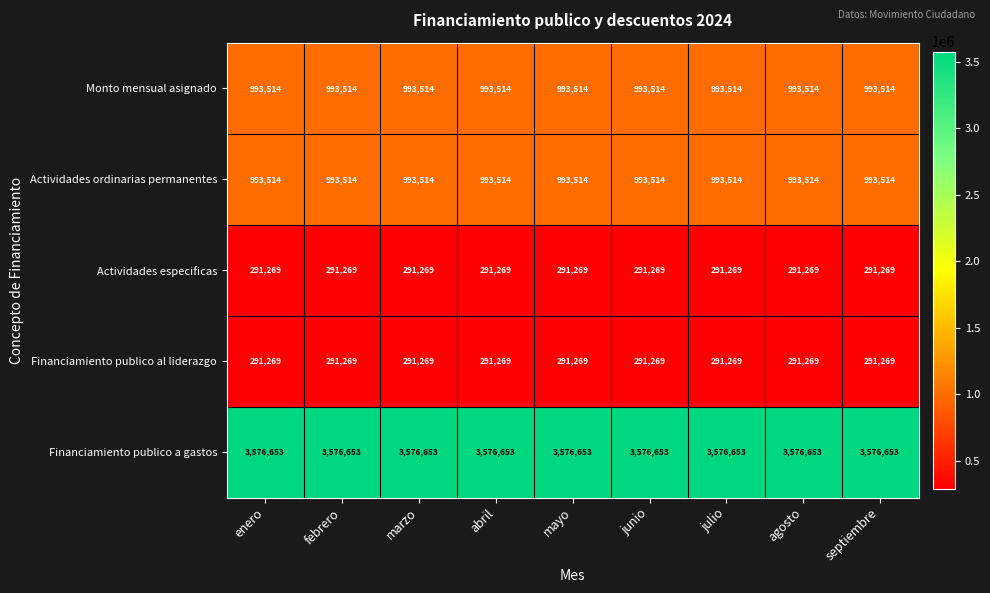

The value of Financiamiento publico al liderazgo at abril is 436243. True or false?

False